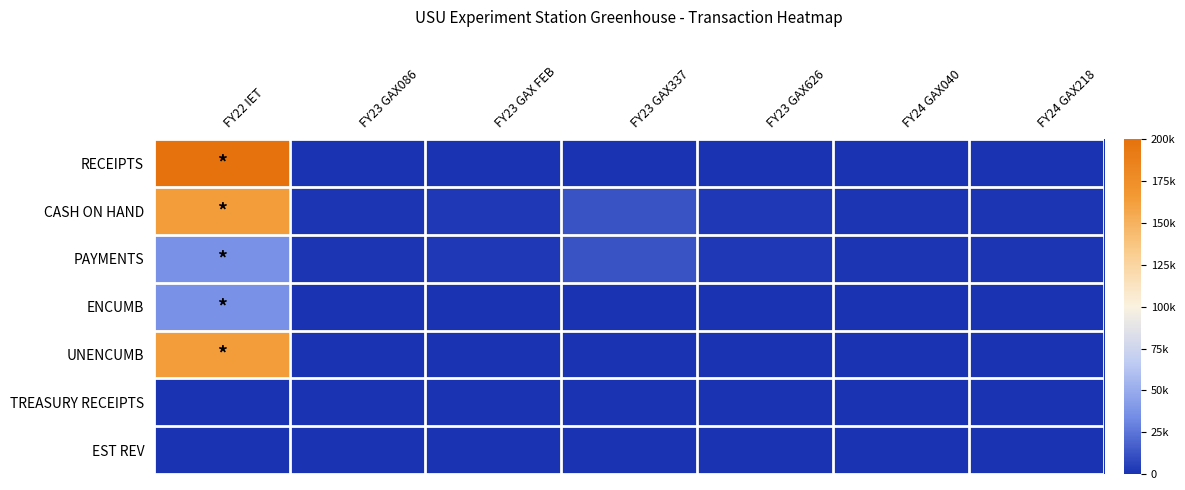

At how many categories does at least one series exceed 189204?

1